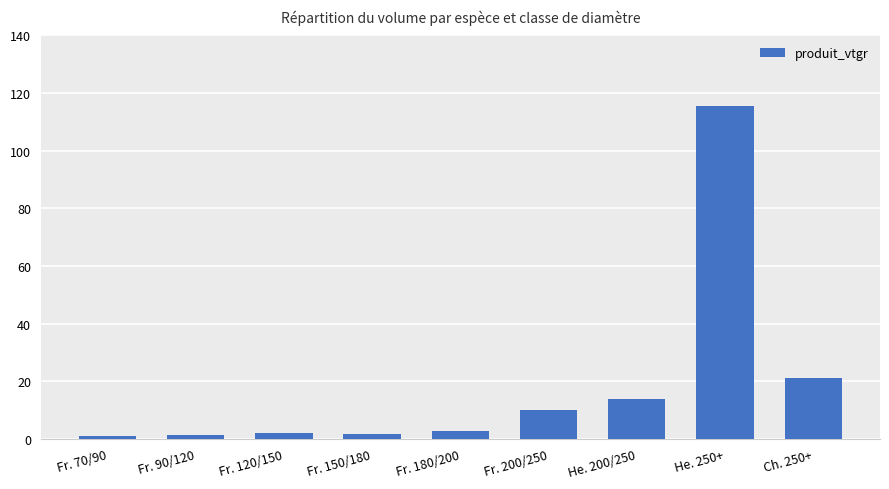

Between Ch. 250+ and He. 200/250, which is larger?

Ch. 250+